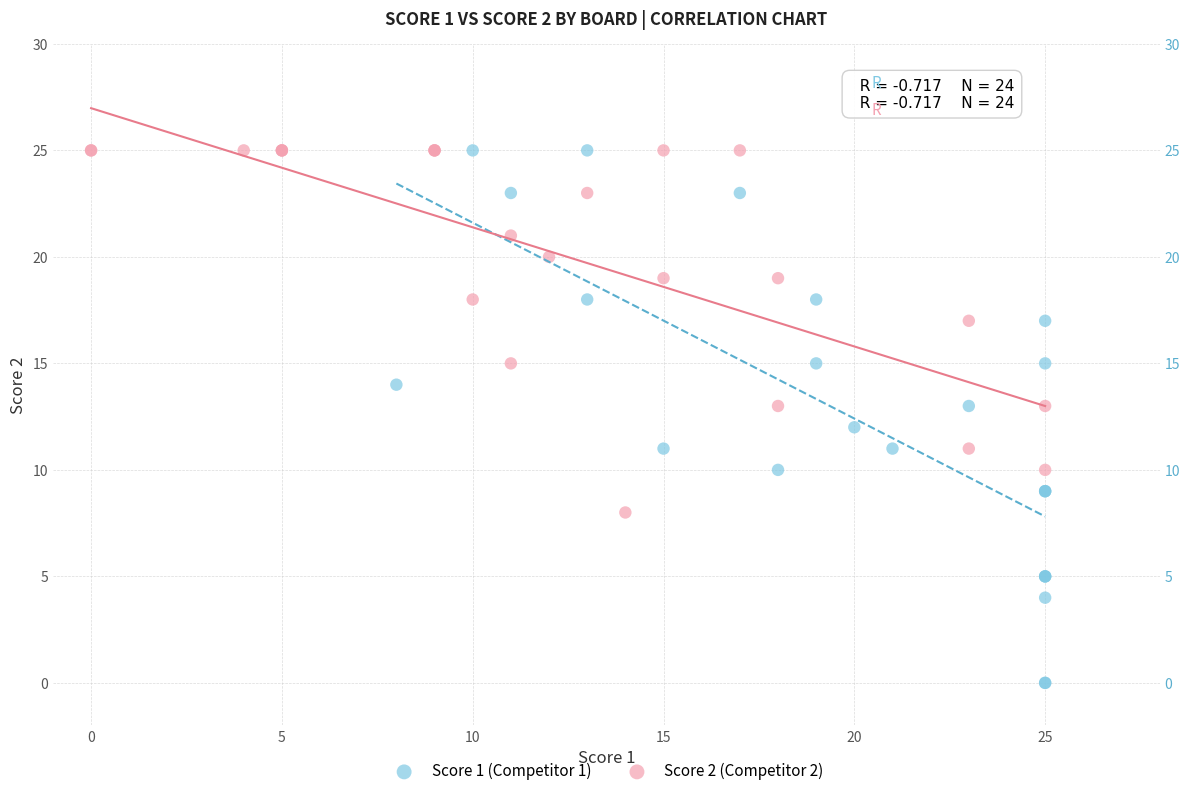

Which series has the widest spread of Y values?

Score 1 (Competitor 1)